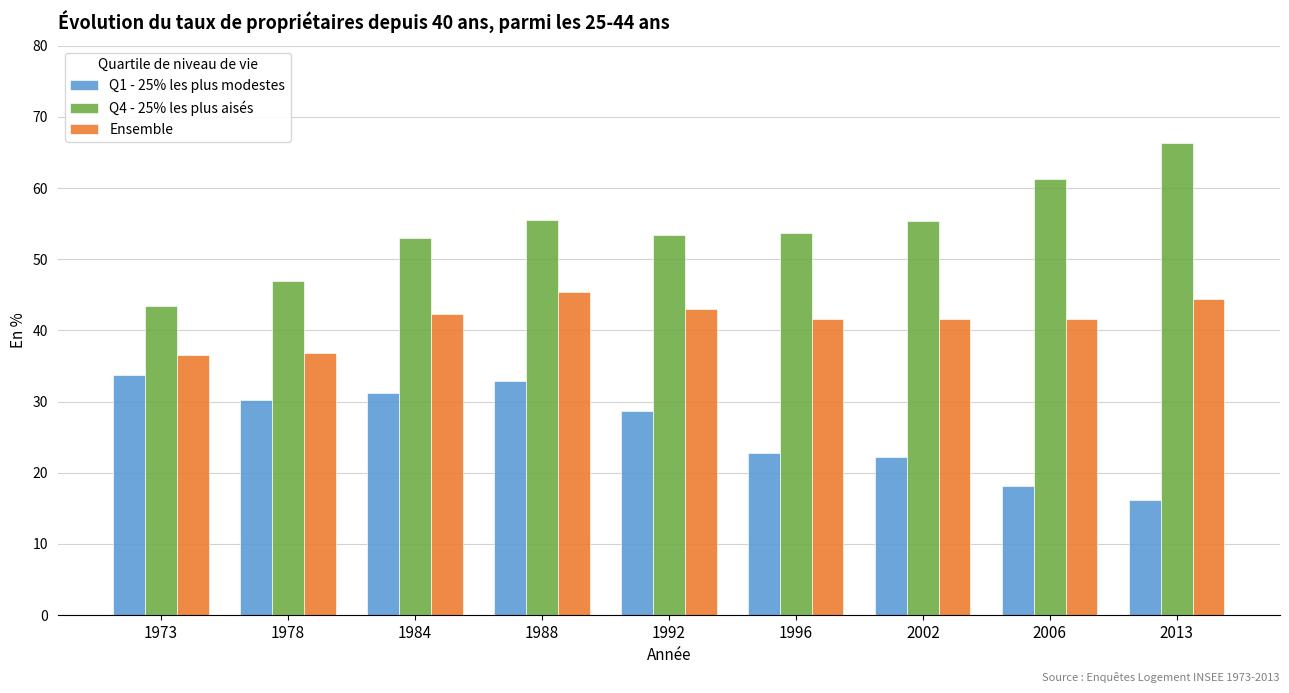

Are the bars horizontal?

No